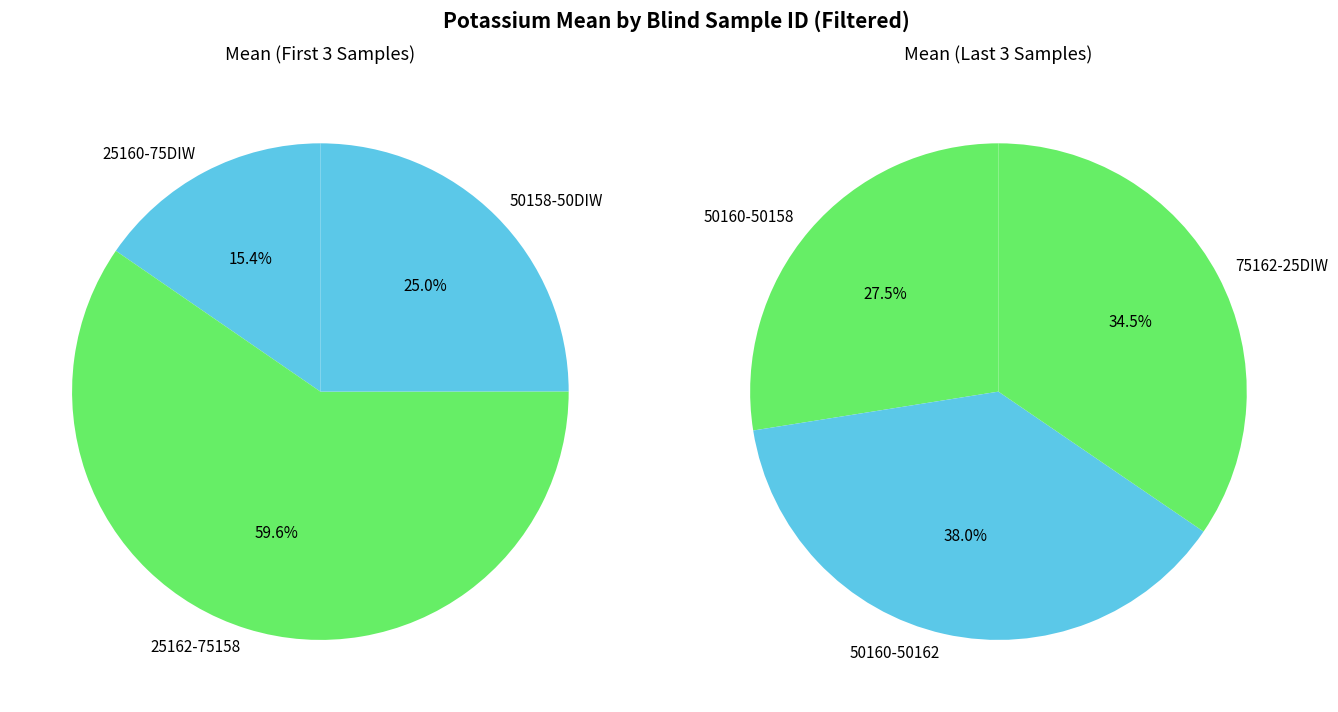

Which slice is the largest?

50160-50162